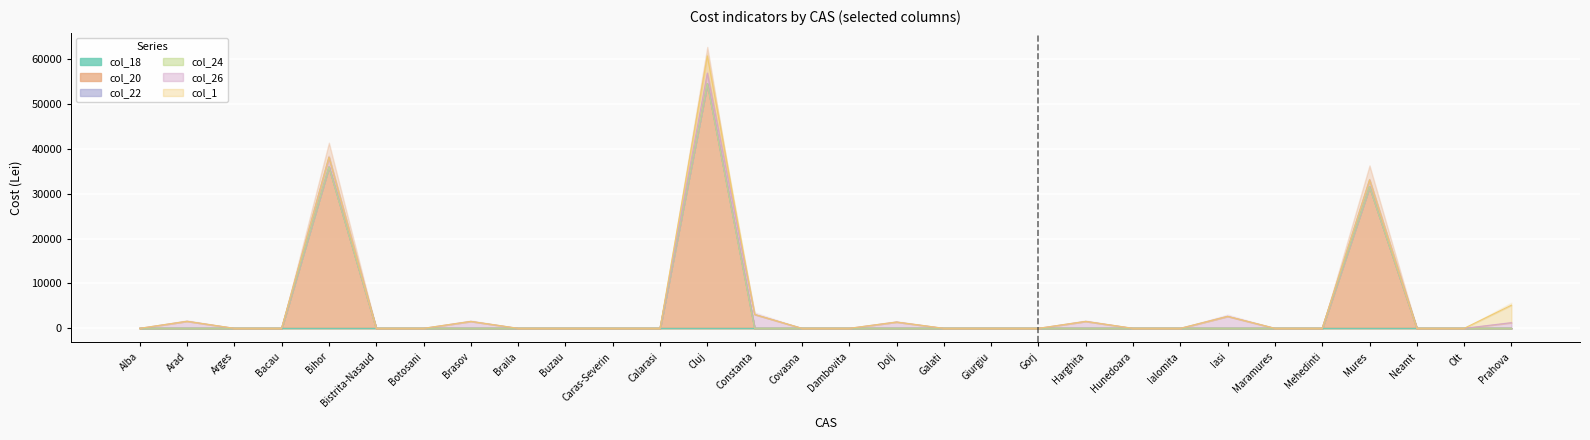

Count the number of data series in this chart.

6